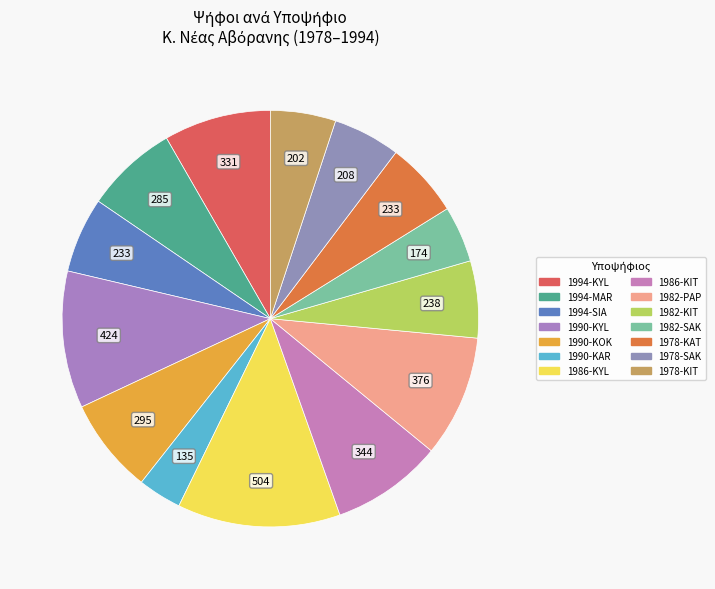

Count the number of slices in the pie.

14